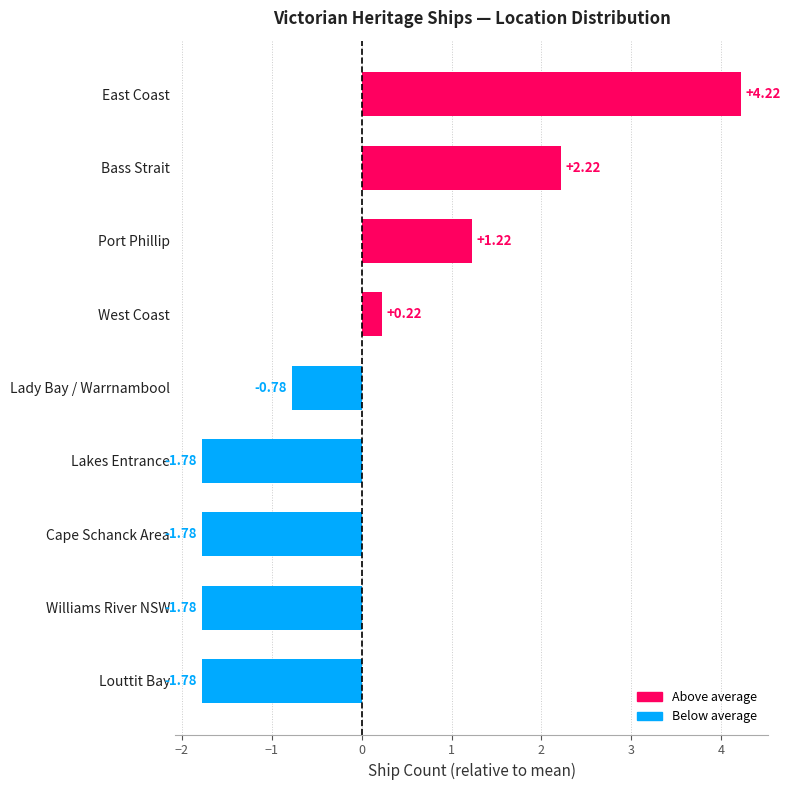

What is the label of the 9th bar from the bottom?

East Coast